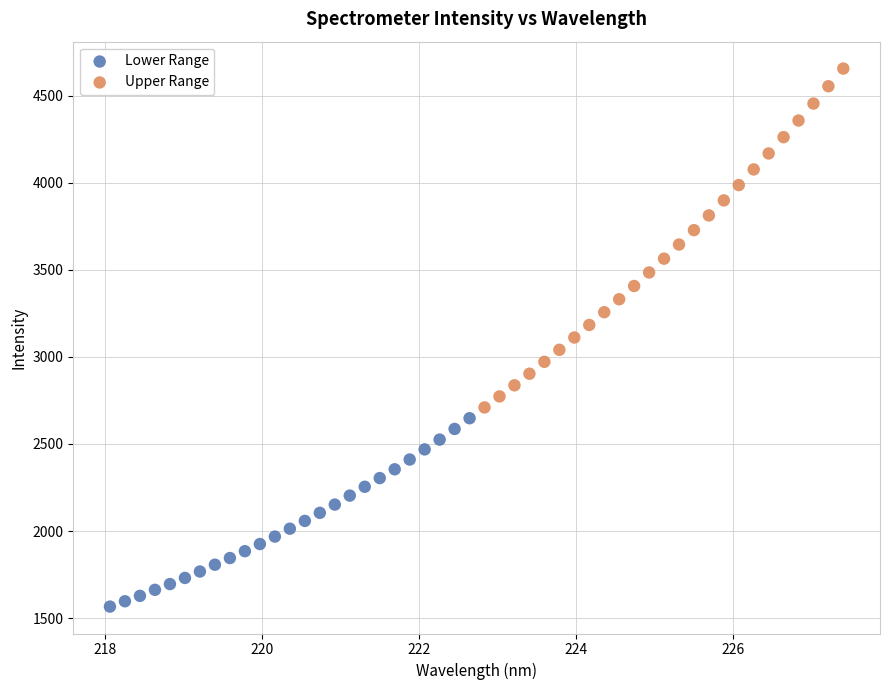

Which series has the largest Y range (max minus min)?

Upper Range